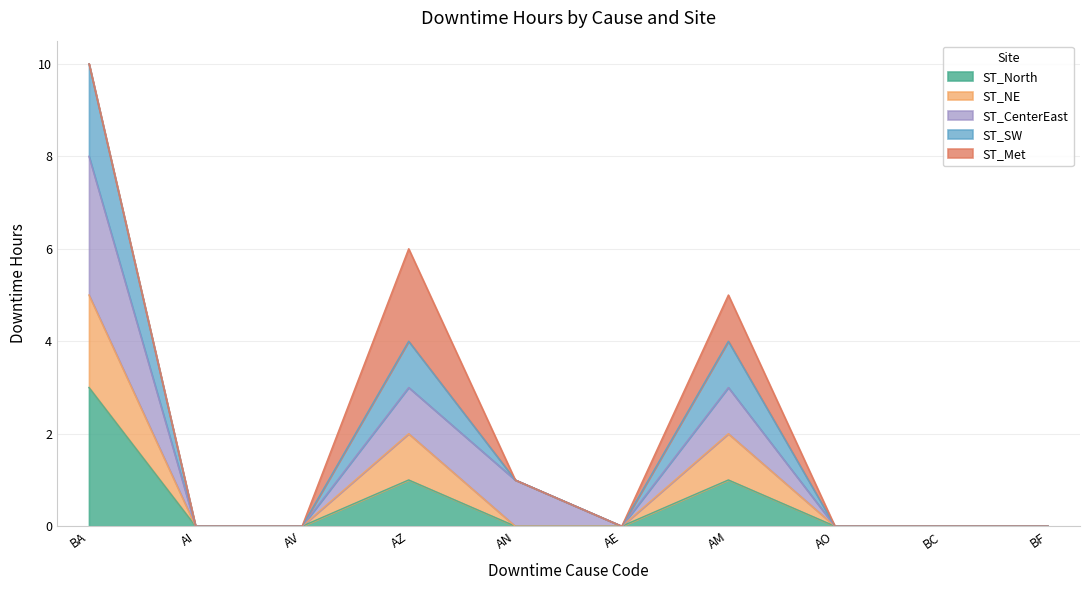

What is the label of the 4th point from the right?

AM